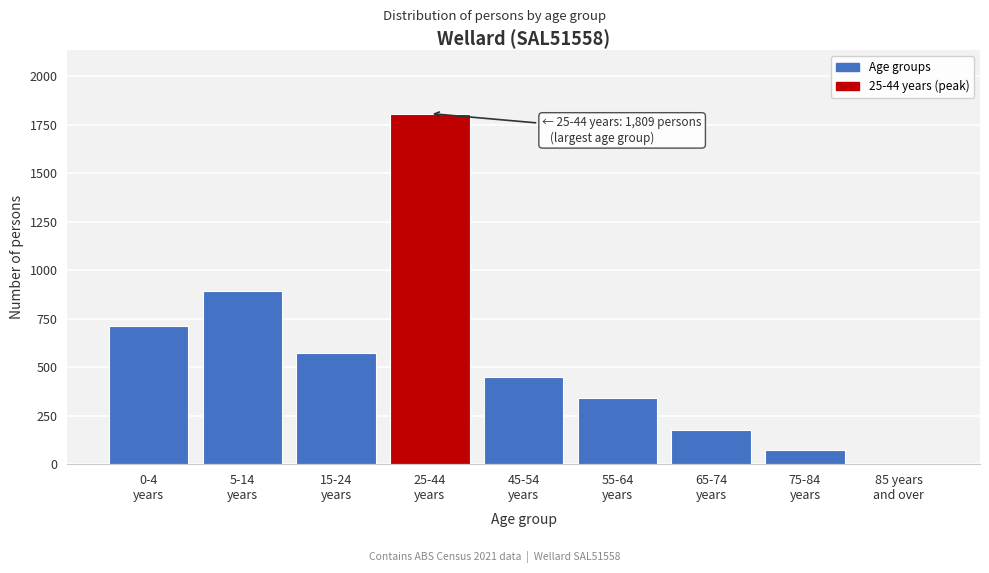

What is the sum of all values?

5028